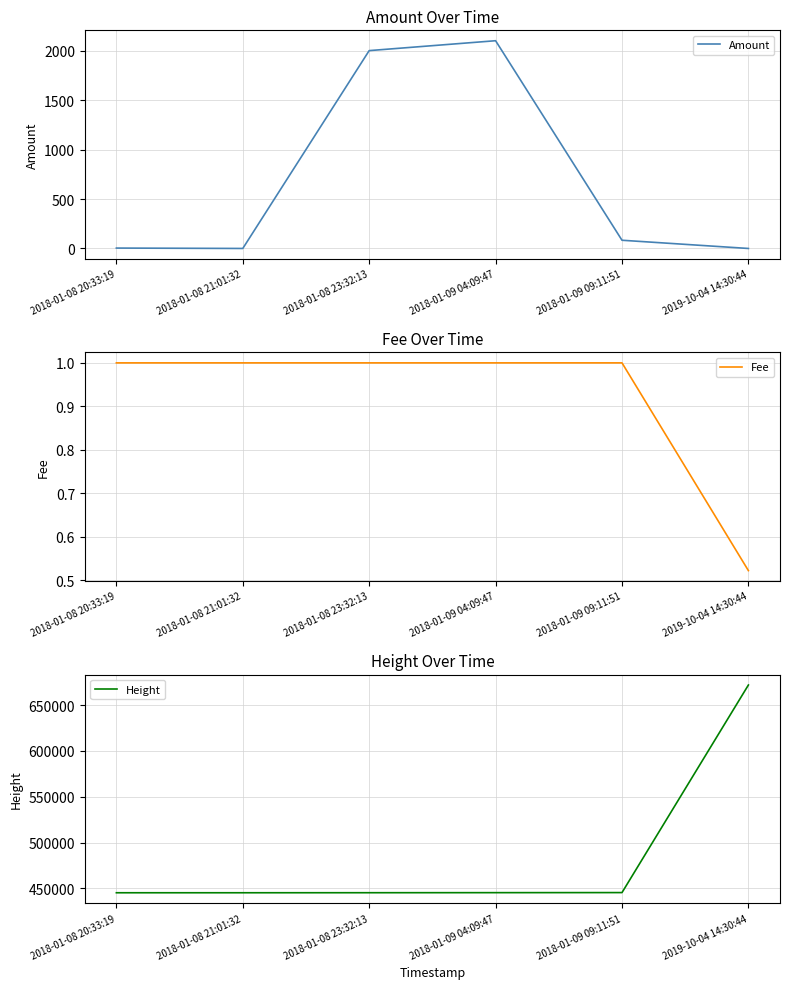

What position from the left is 2019-10-04 14:30:44?

6